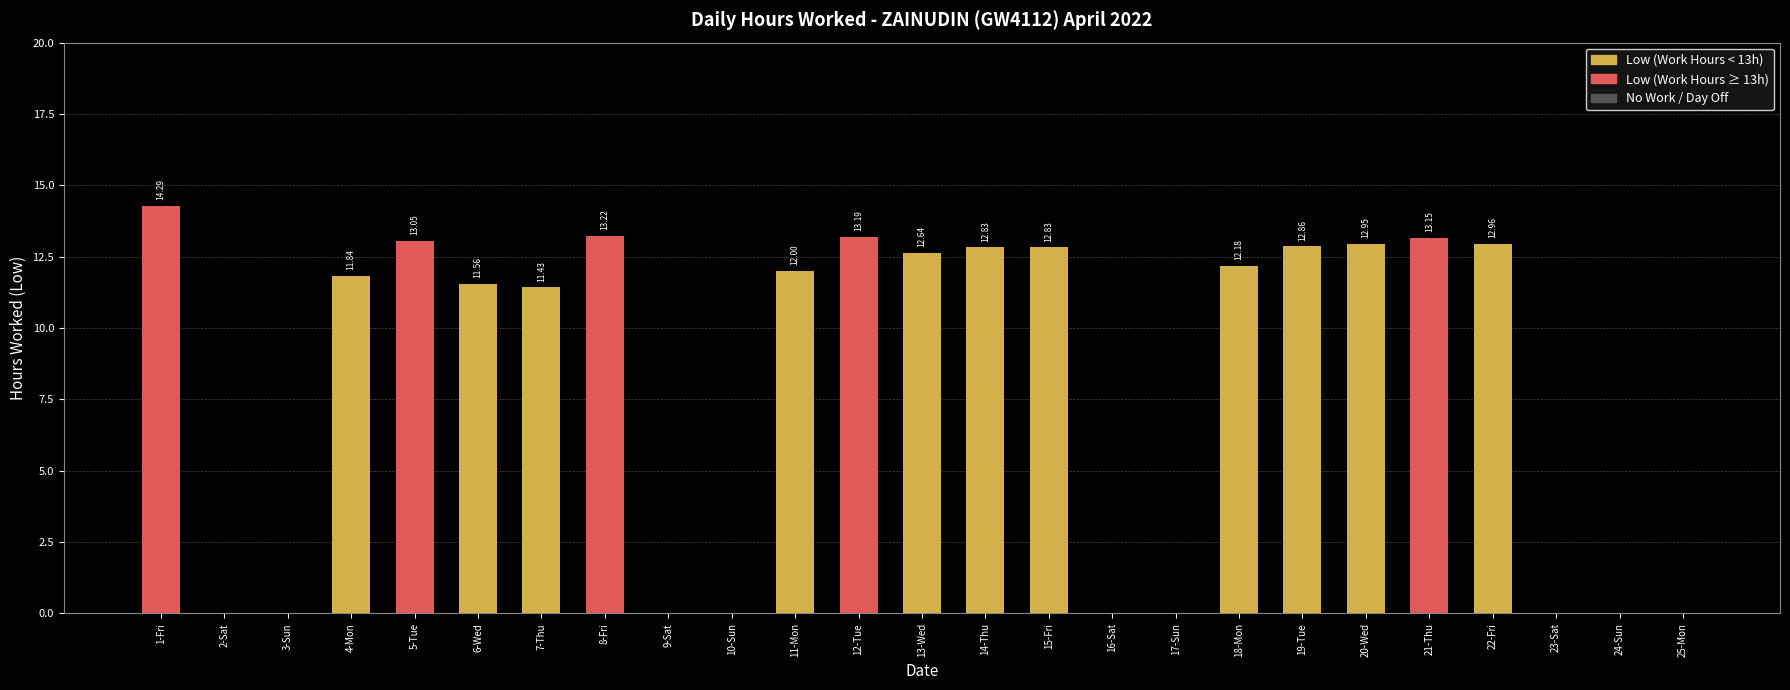

Between 5-Tue and 15-Fri, which is larger?

5-Tue